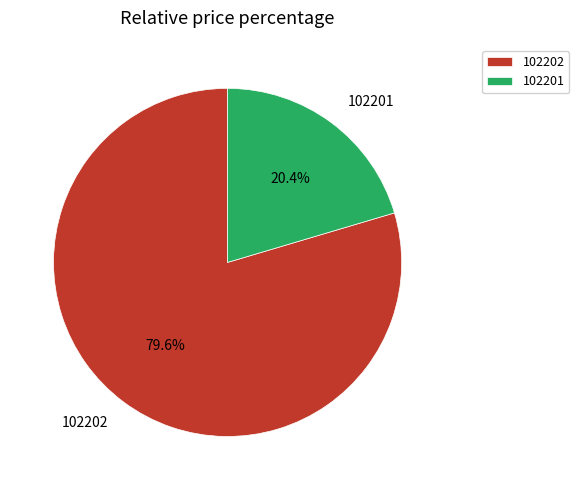

How many segments does this pie chart have?

2